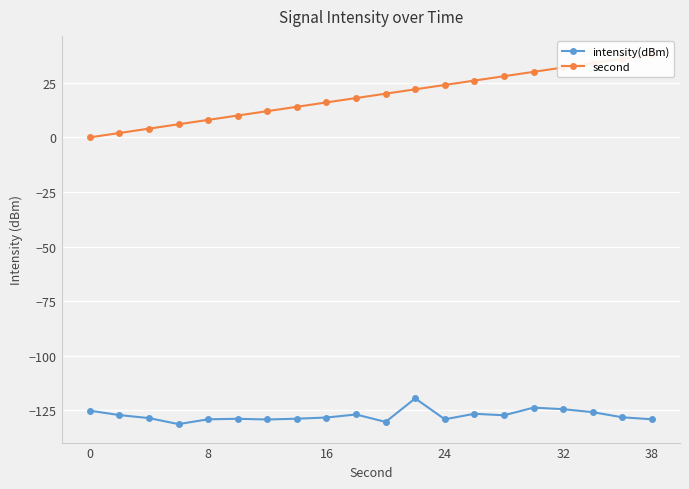

How many values in the second series exceed 20?

9